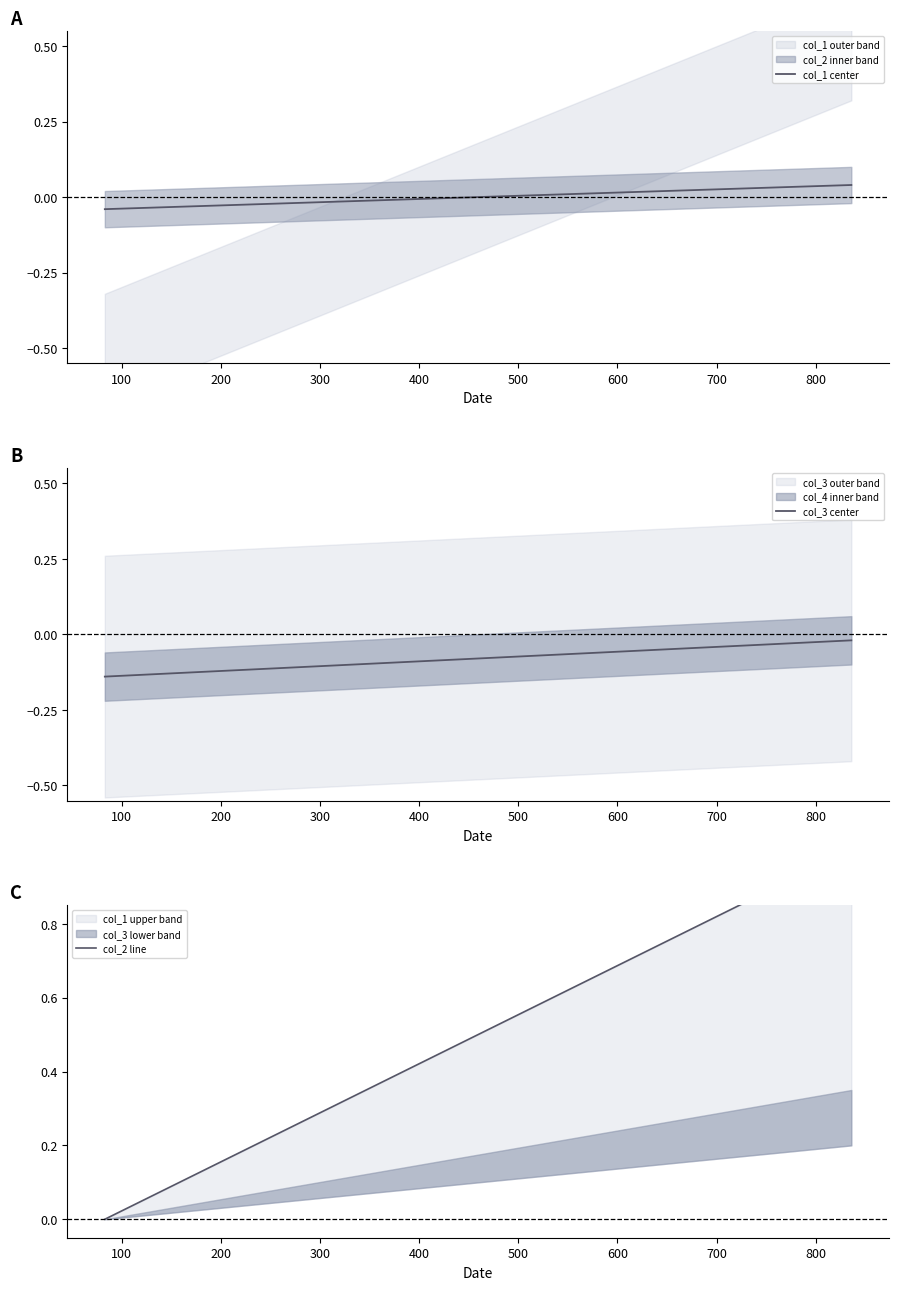

Count the number of data series in this chart.

3